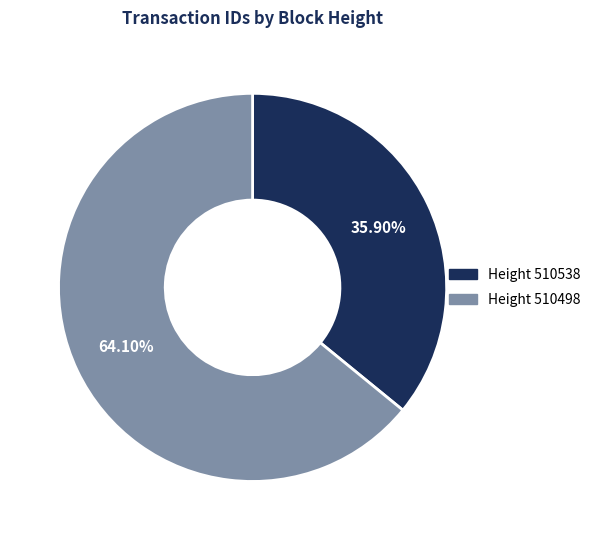

Is there any slice that represents more than half of the pie?

Yes